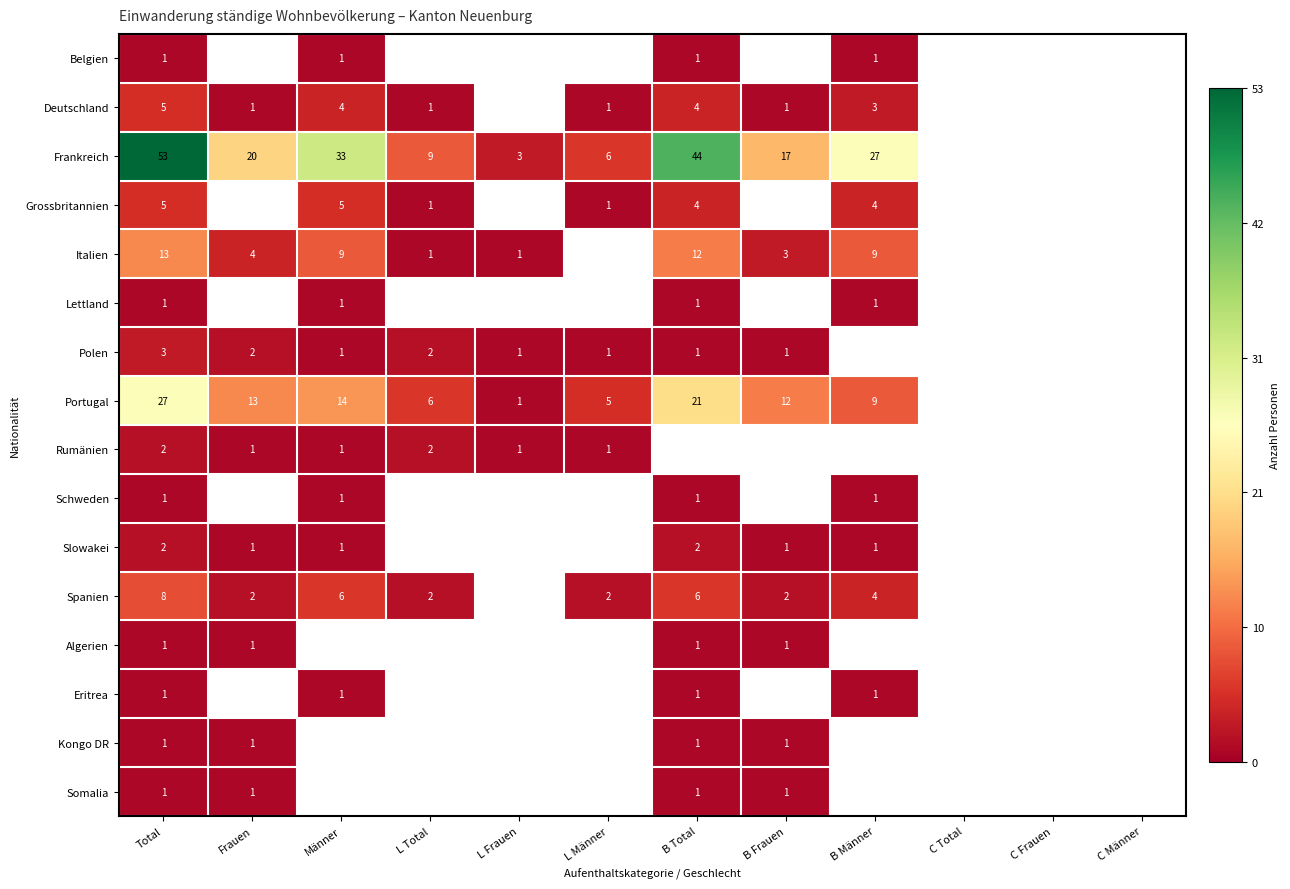

True or false: Belgien has a value of 2 at Total.

False